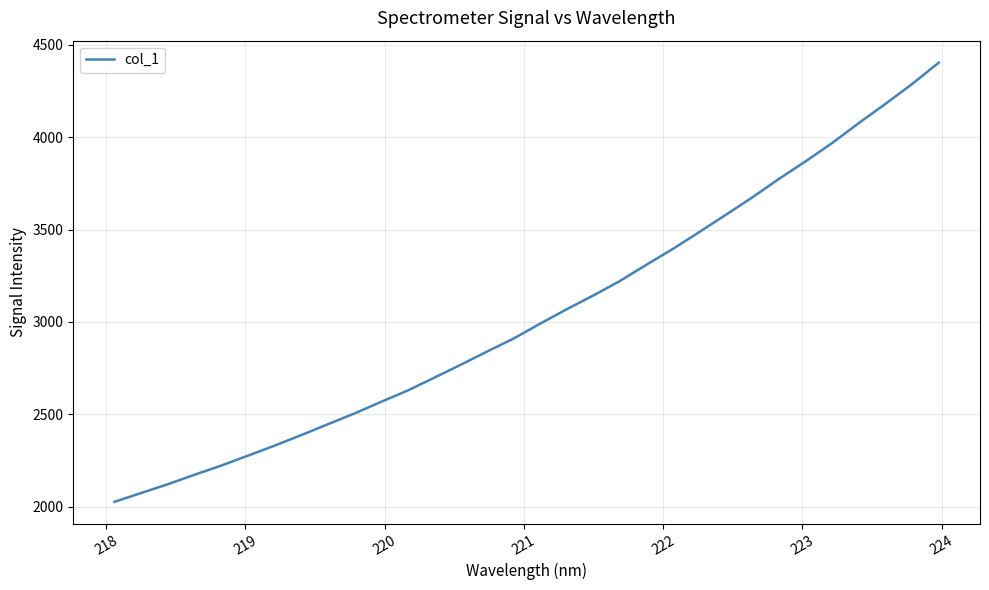

What is the maximum value shown in the chart?

4403.6